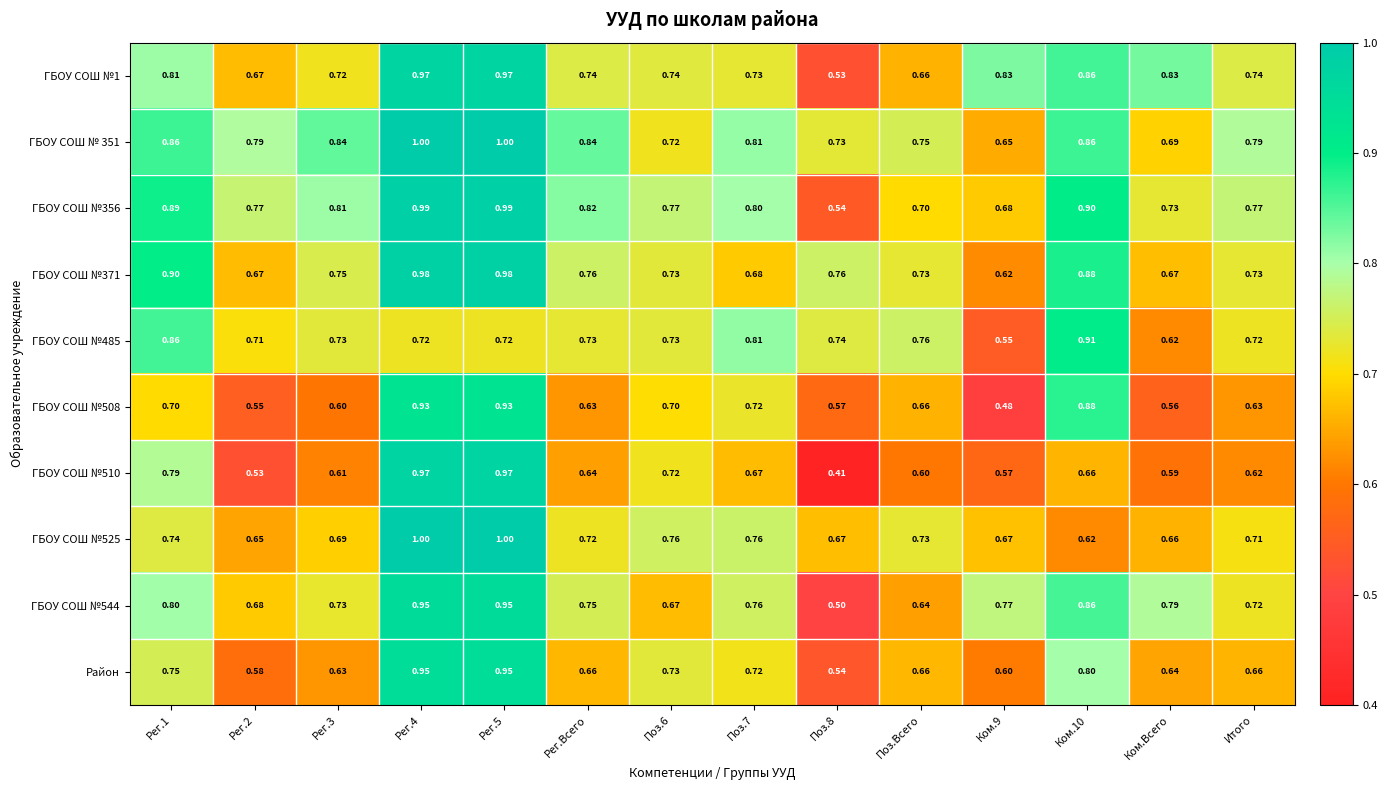

Is the value of ГБОУ СОШ №510 at Поз.Всего greater than the value of ГБОУ СОШ №371 at Рег.2?

No